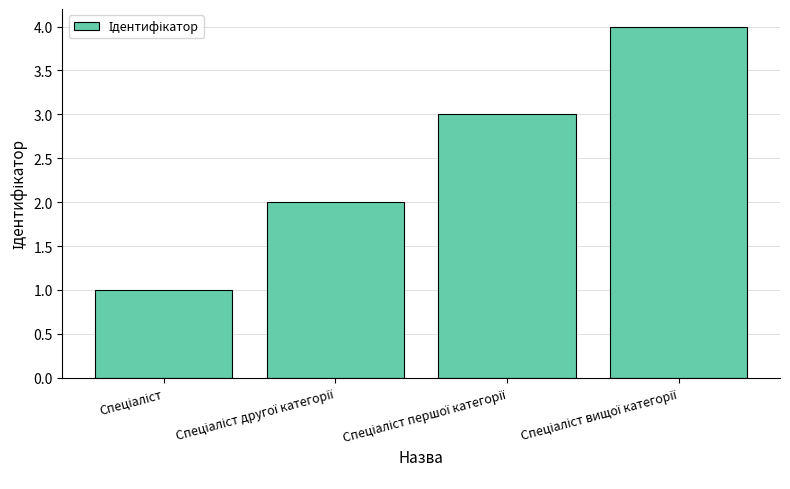

What is the sum of all values?

10